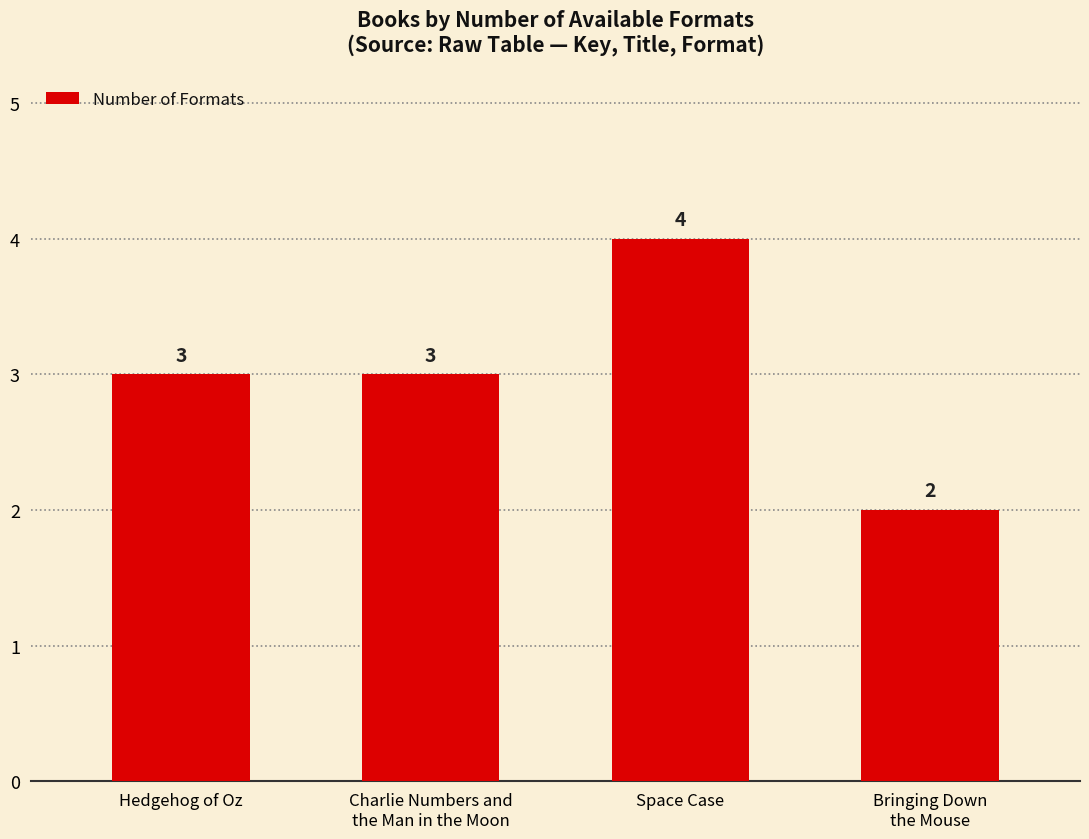

What is the value of the 1st bar from the left?

3